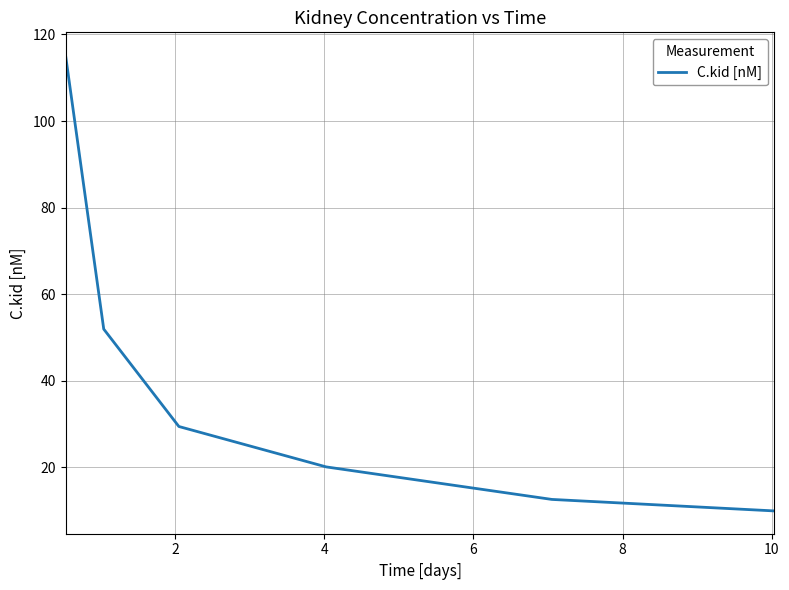

Is this an area chart (filled region under the line)?

No